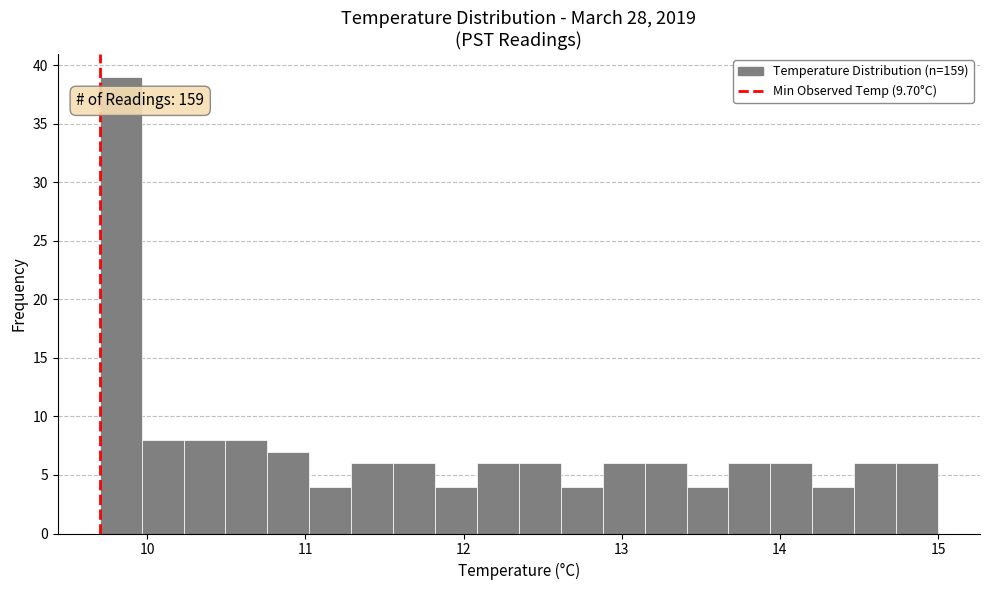

Read against the x-axis, roughly where is the centre of the tallest bar?

9.8